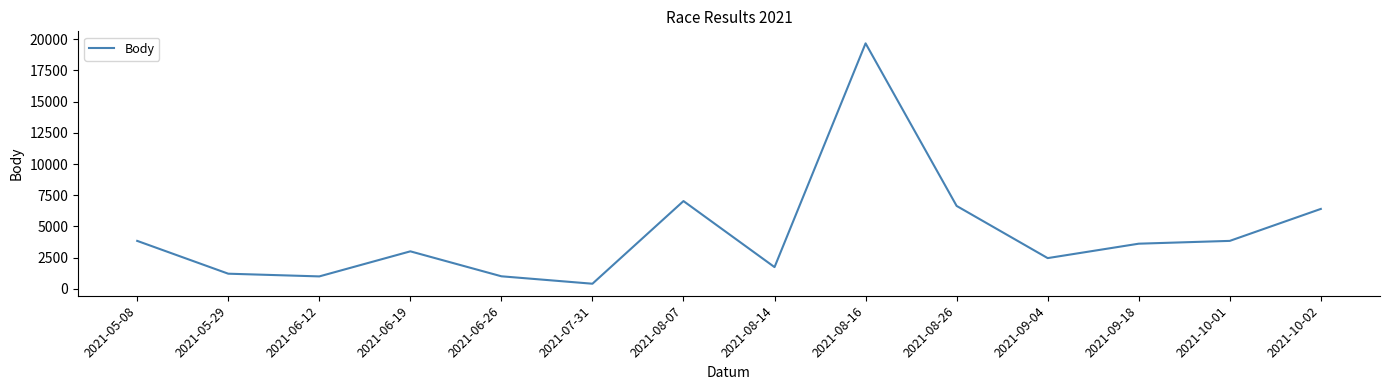

What is the sum of the values at 2021-10-01 and 2021-08-07?

10866